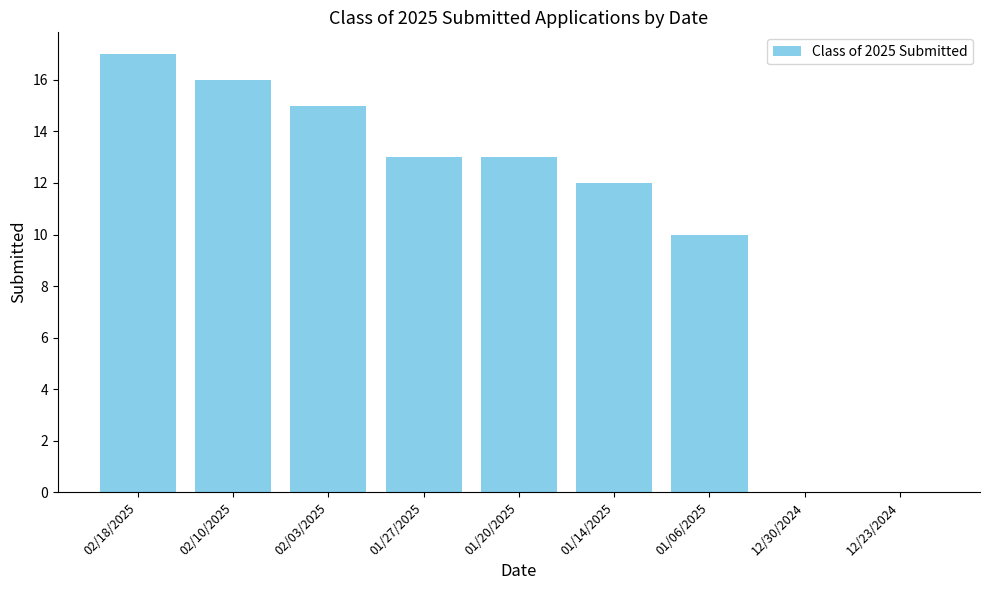

What is the ratio of the value at 02/03/2025 to the value at 02/10/2025?

0.9